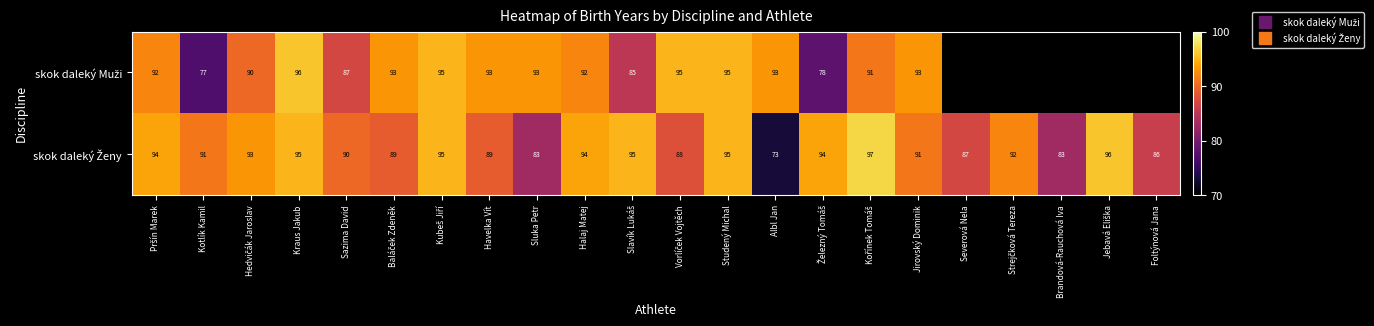

At which category is the sum across all series the highest?

Kraus Jakub